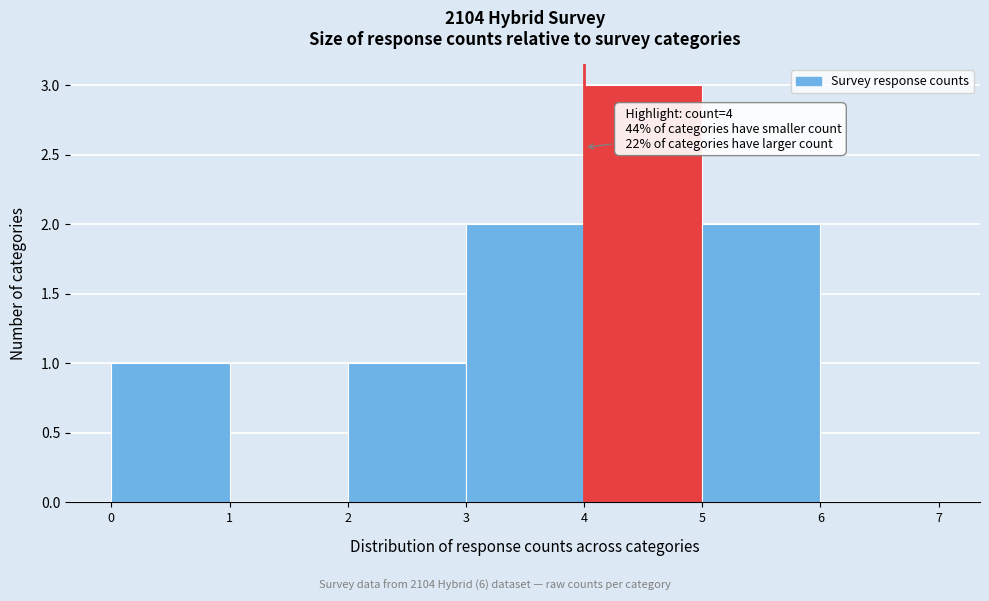

Over which range of the x-axis is the bar tallest?

4 to 5